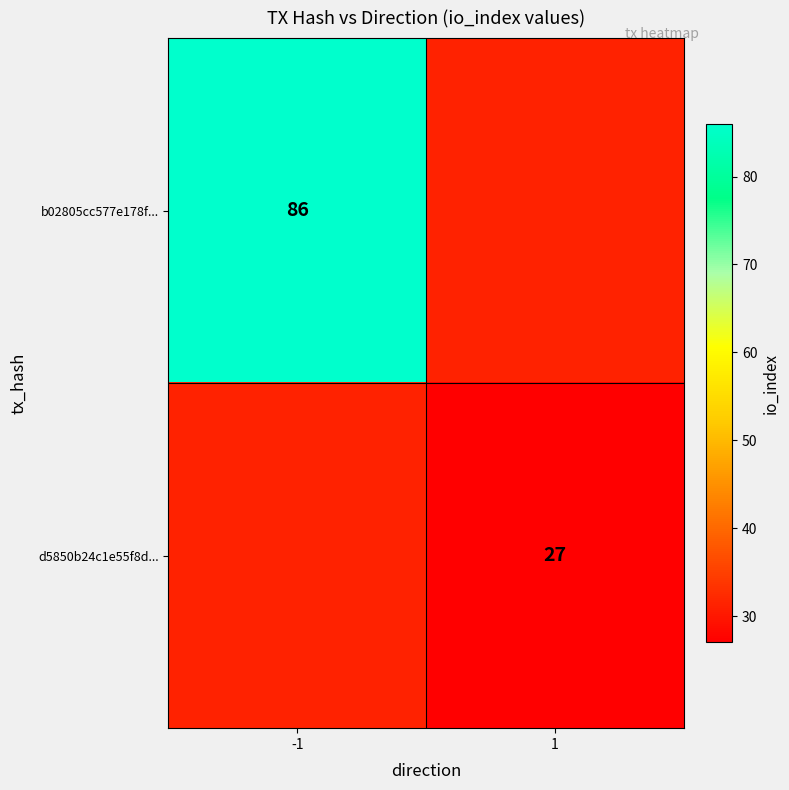

True or false: b02805cc577e178f... has a value of 149 at -1.

False